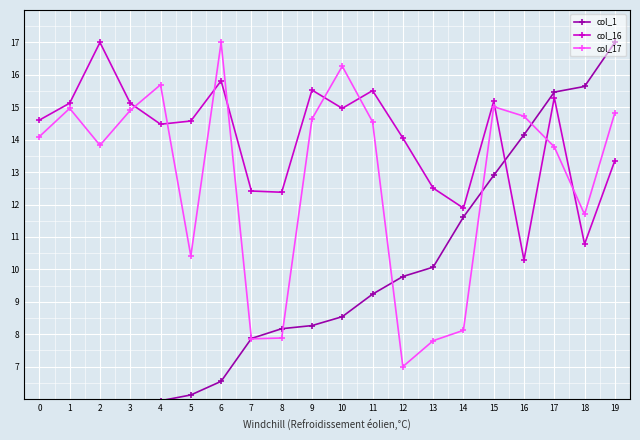

True or false: col_17 has a value of 13.8 at 2.

True